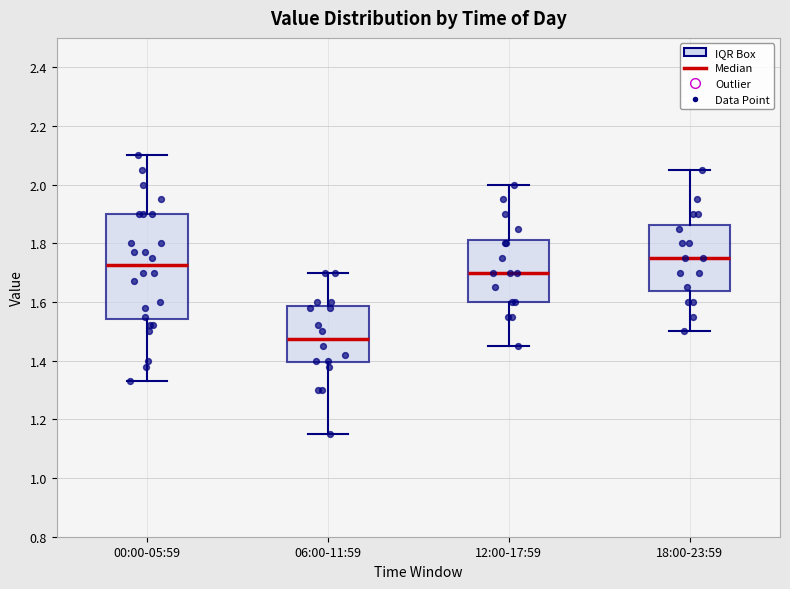

Which box has the lowest median line?

06:00-11:59